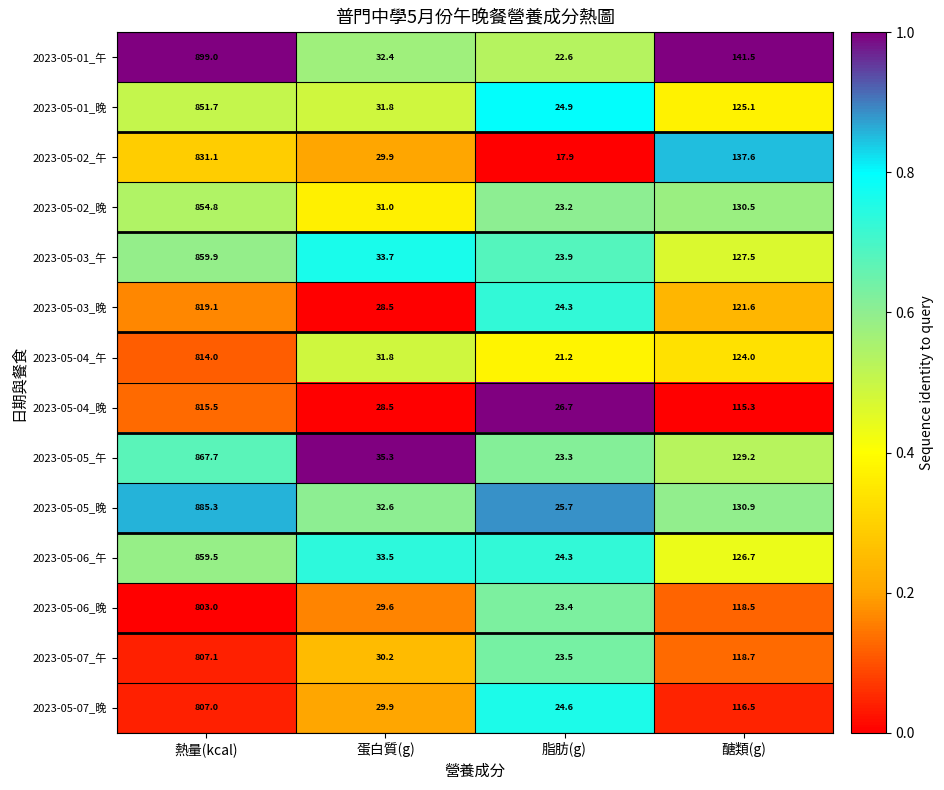

At which category is the sum across all series the highest?

熱量(kcal)